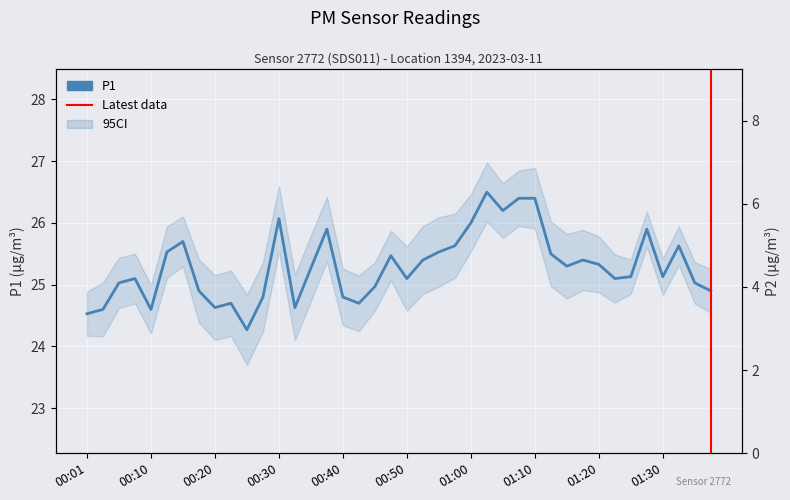

Which series has the largest total across all categories?

P1